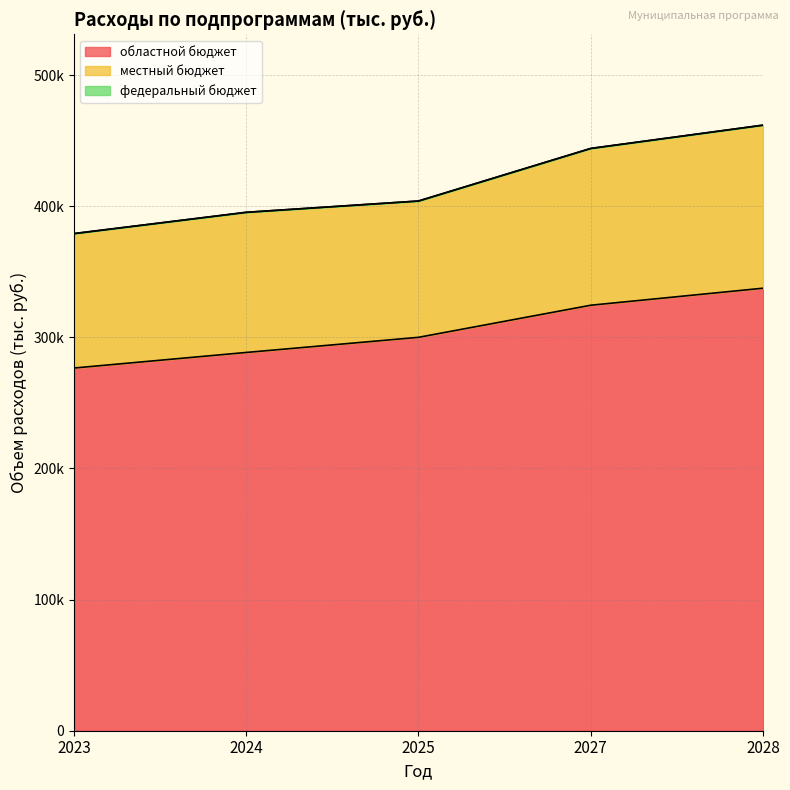

Rank the series at 2028 from lowest to highest value.

федеральный бюджет, местный бюджет, областной бюджет